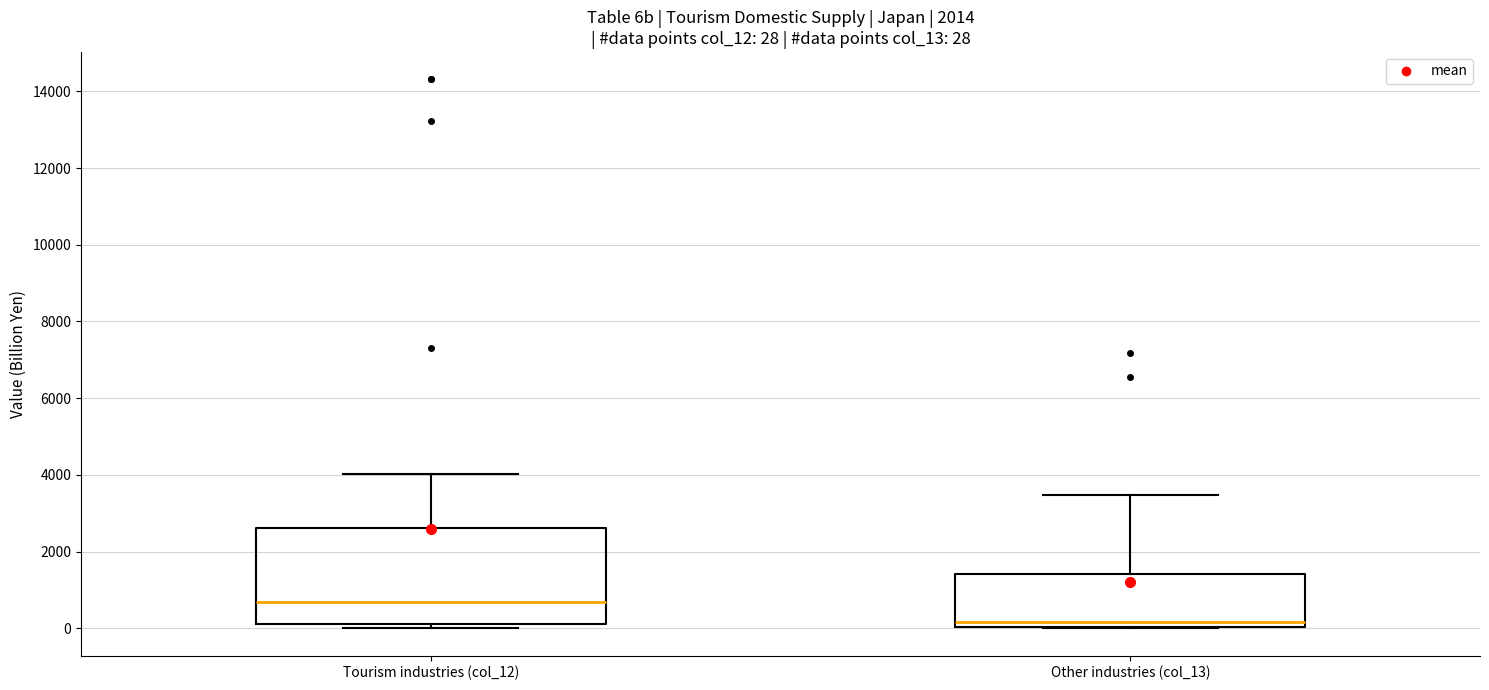

Which box has the highest median line?

Tourism industries (col_12)